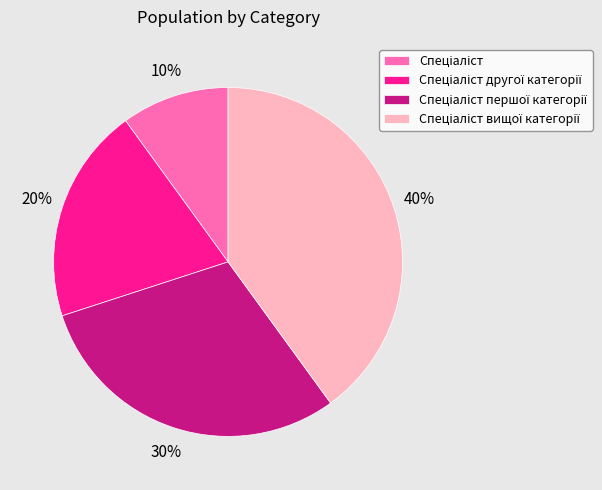

Is there any slice that represents more than half of the pie?

No